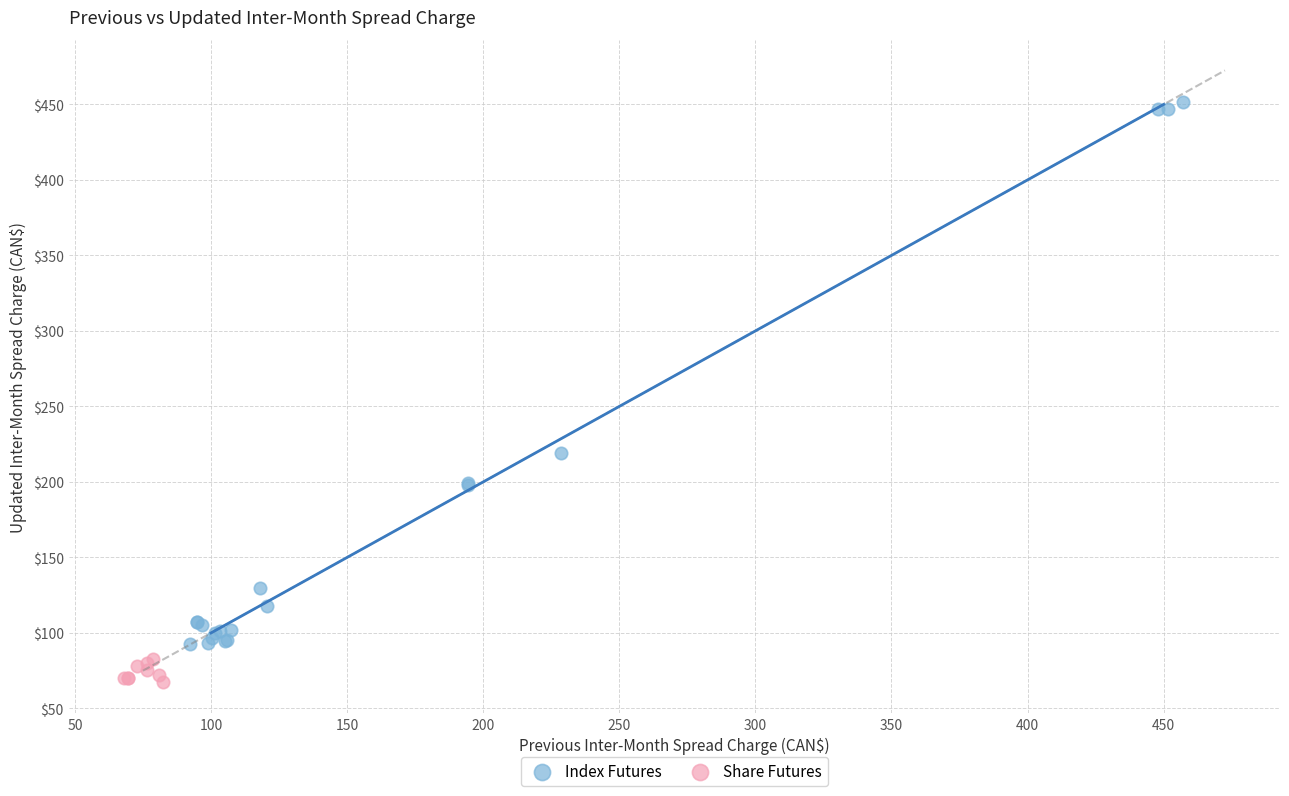

Which series has the largest Y range (max minus min)?

Index Futures